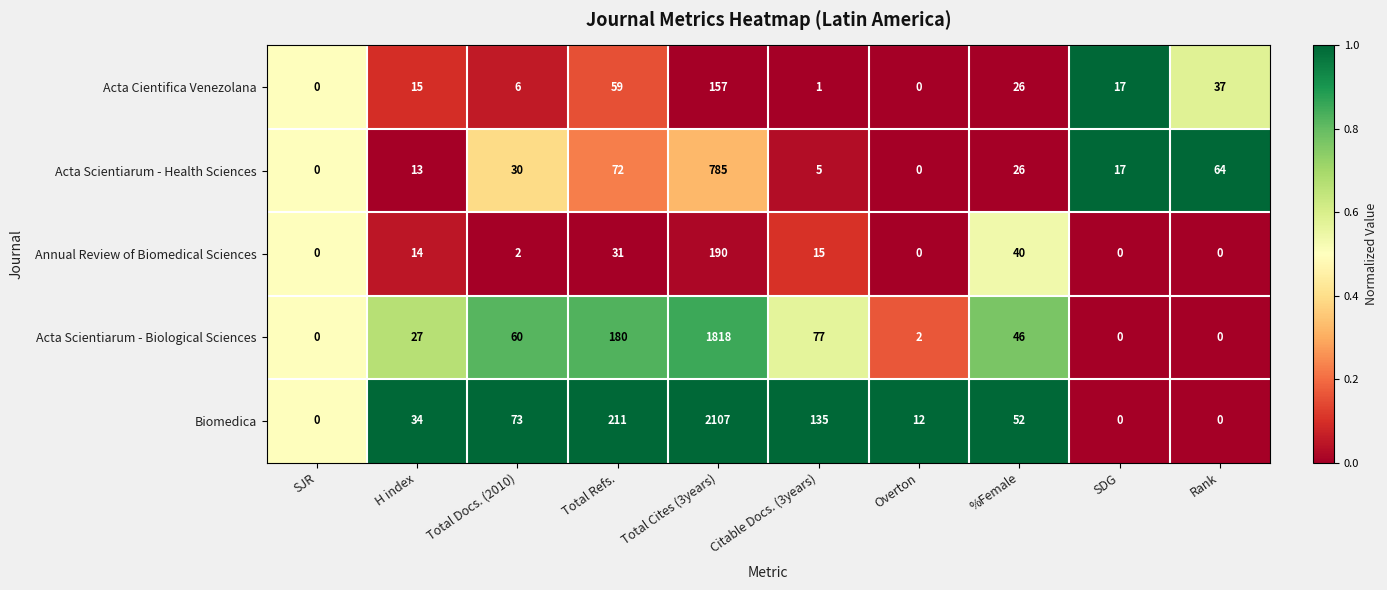

Which series has the largest range (max minus min)?

Biomedica